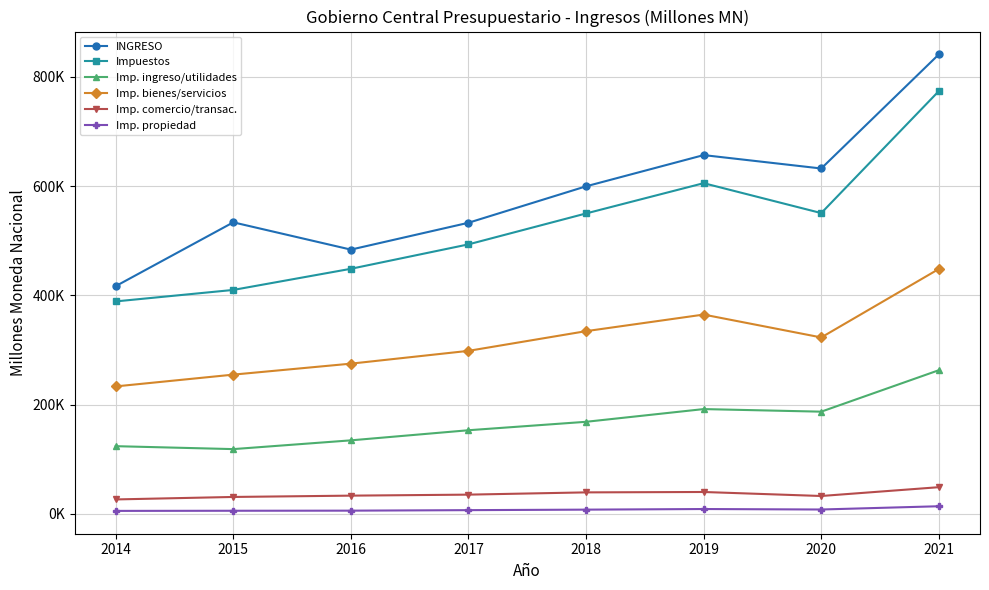

Is this an area chart (filled region under the line)?

No